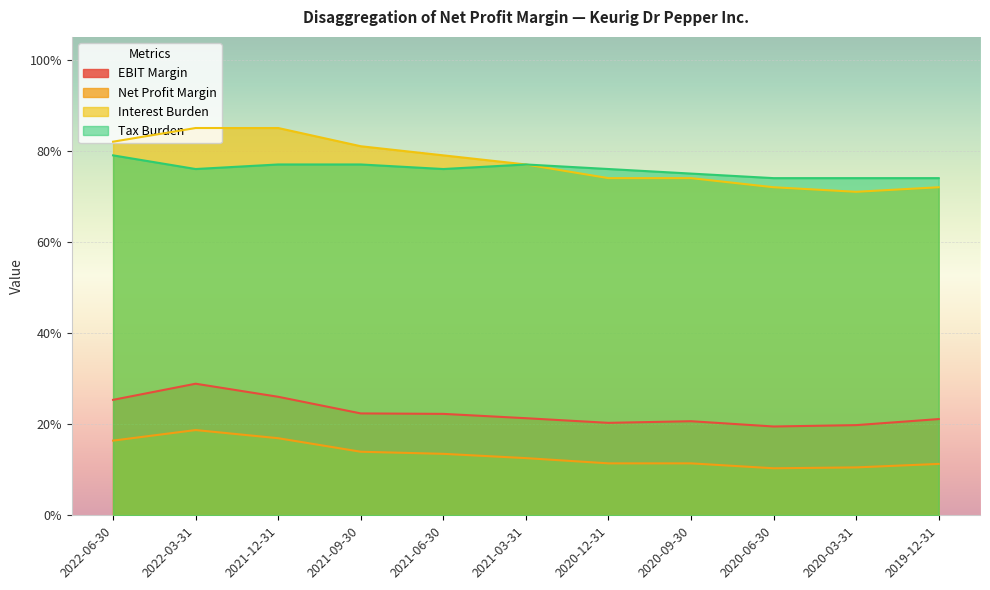

Which series changed the most between 2022-06-30 and 2020-12-31?

Interest Burden